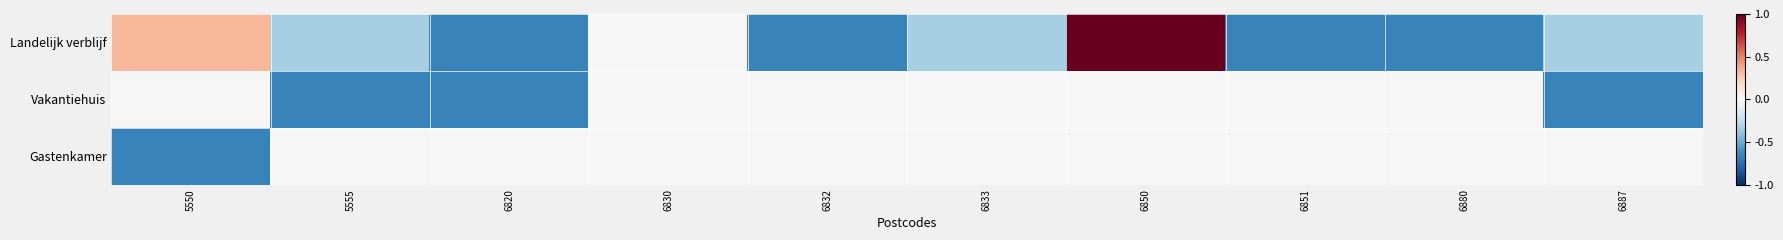

Which series has the widest spread of values?

Landelijk verblijf